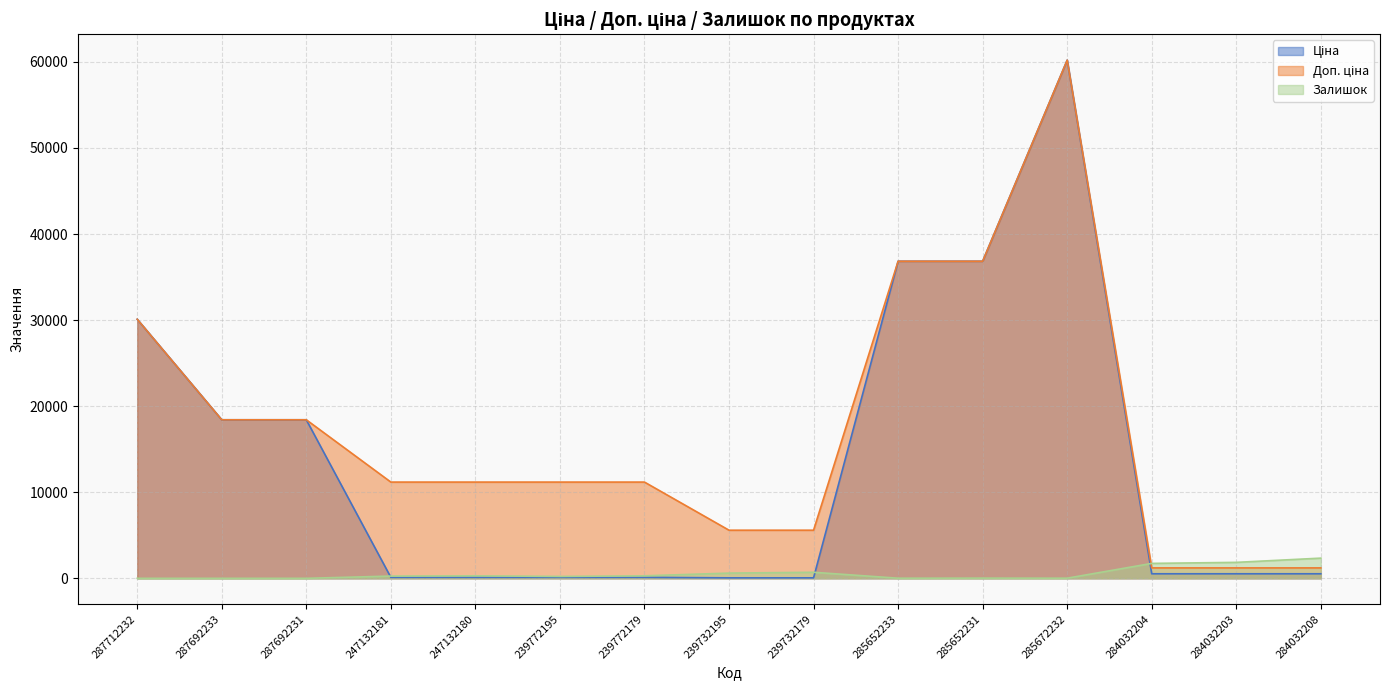

What is the value of the Ціна point at the 13th from the left?

528.2